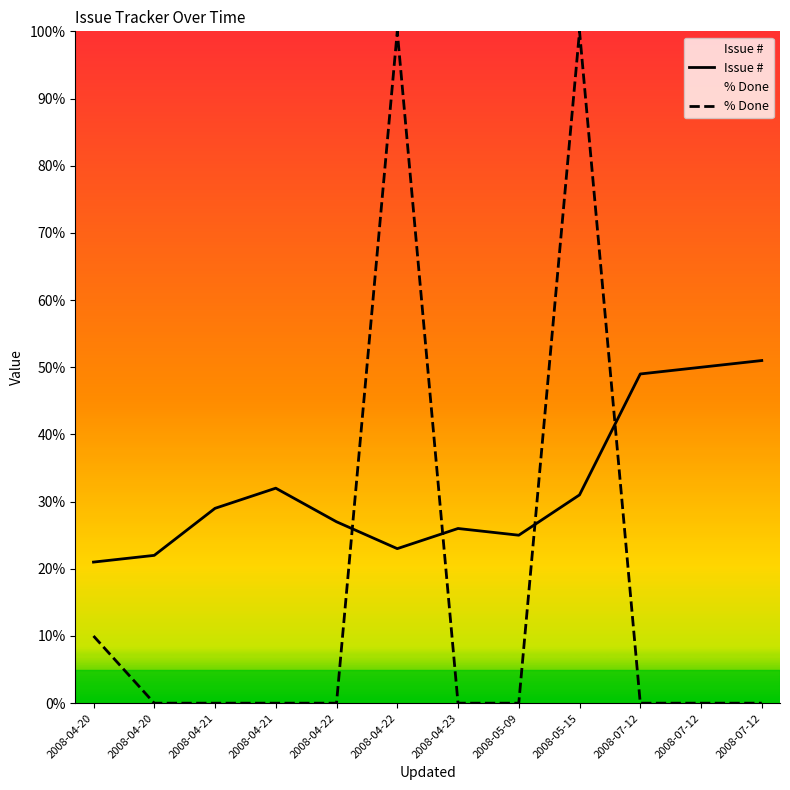

What is the highest value of the % Done series?

100